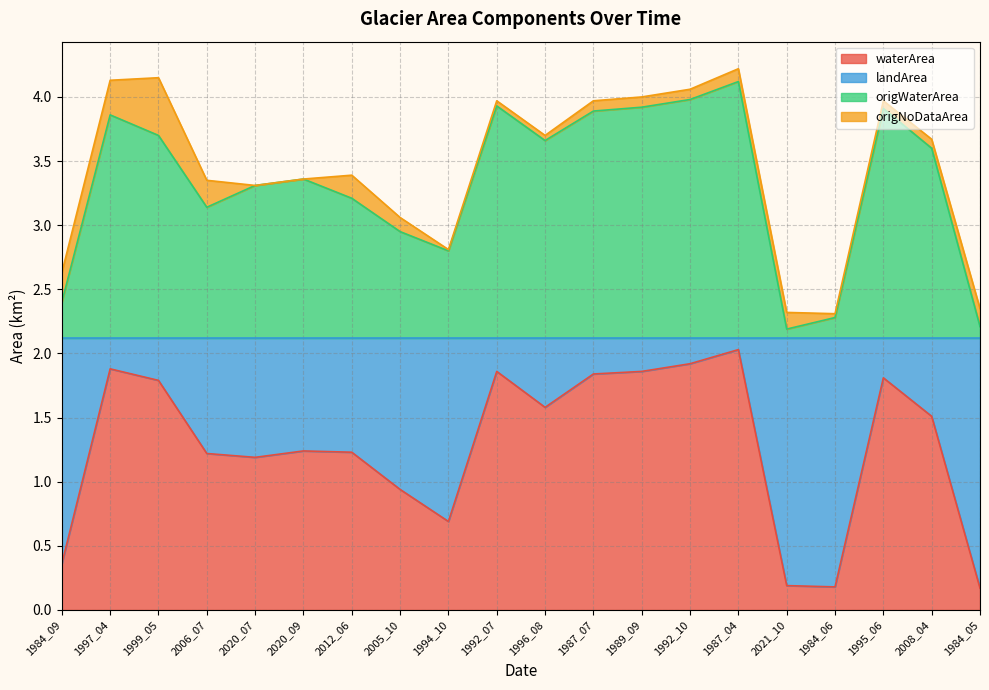

Which category has the highest value in the waterArea series?

1987_04